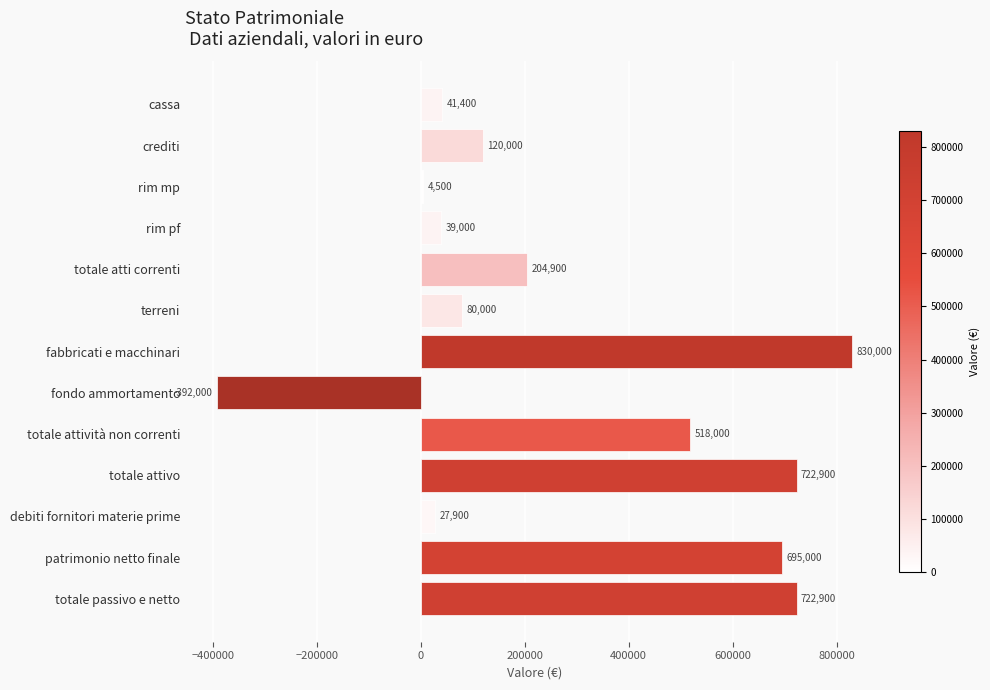

Does the chart contain stacked bars?

No